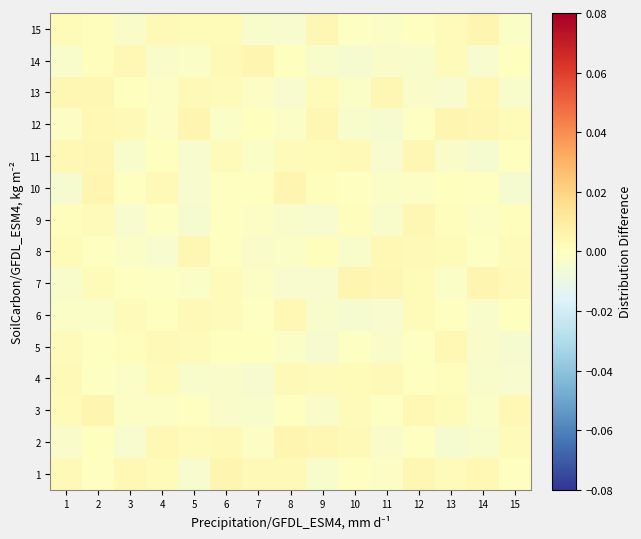

At how many categories does at least one series exceed 0?

15